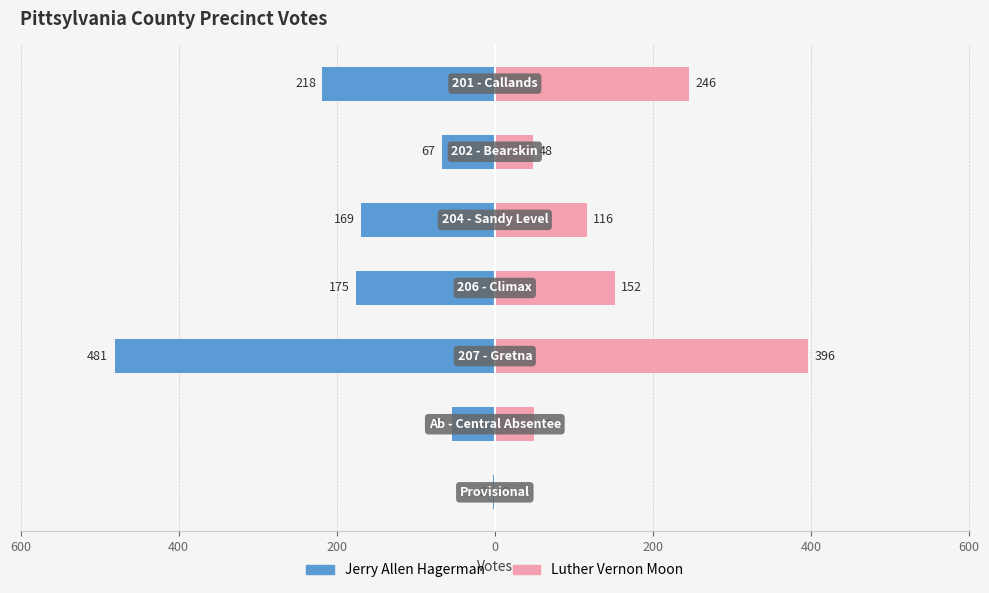

What are all the series names shown in the legend?

Jerry Allen Hagerman, Luther Vernon Moon